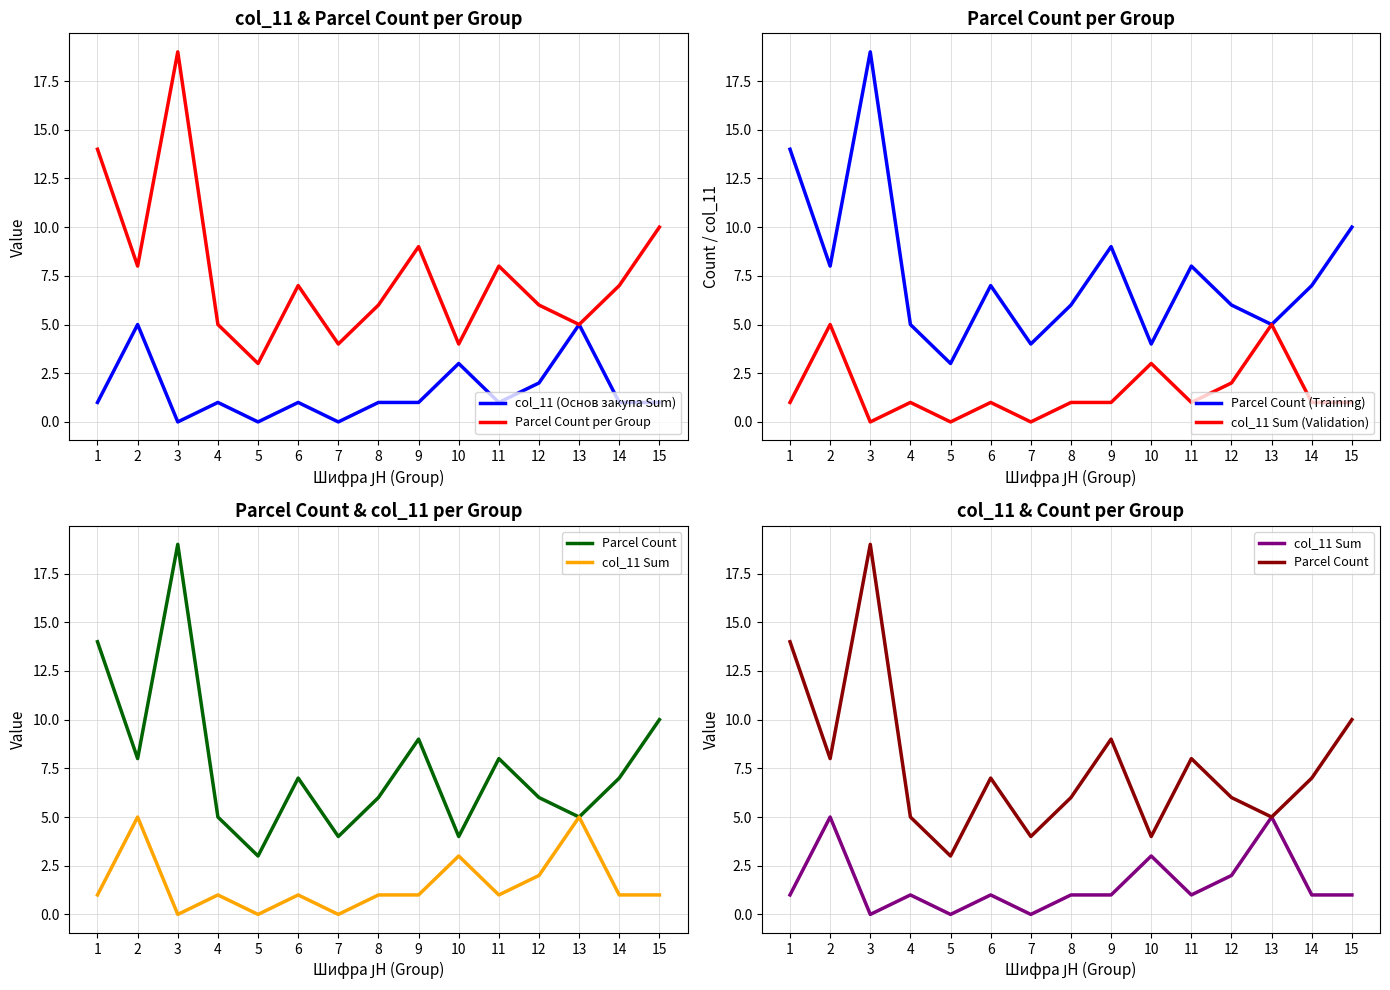

Is the value of col_11 (Основ закупа Sum) at 2 greater than the value of Parcel Count (Training) at 4?

No